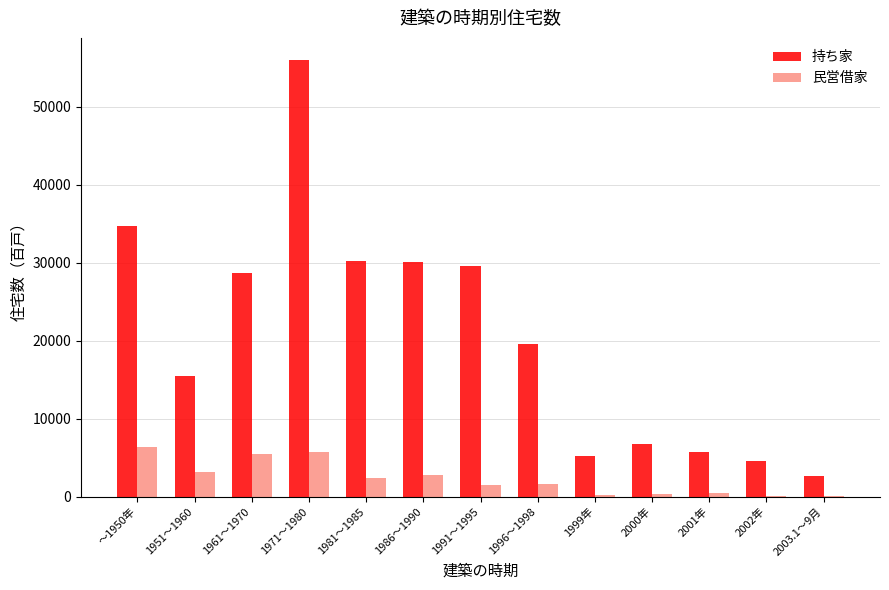

Which series has the largest total across all categories?

持ち家